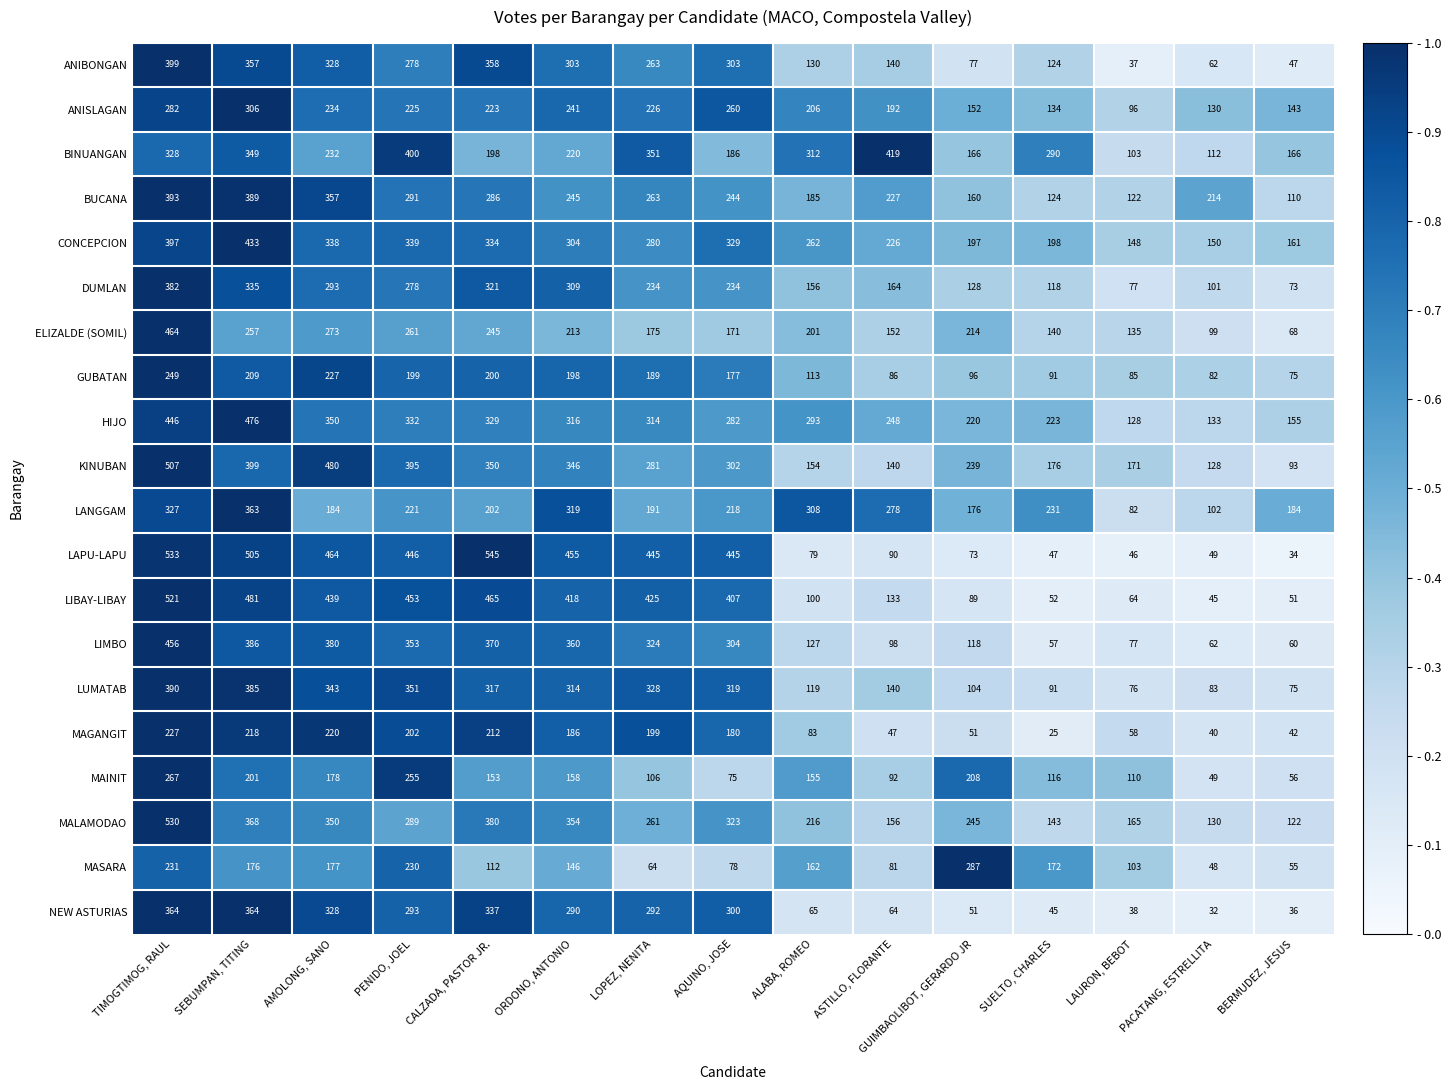

At which category is the sum across all series the highest?

TIMOGTIMOG, RAUL